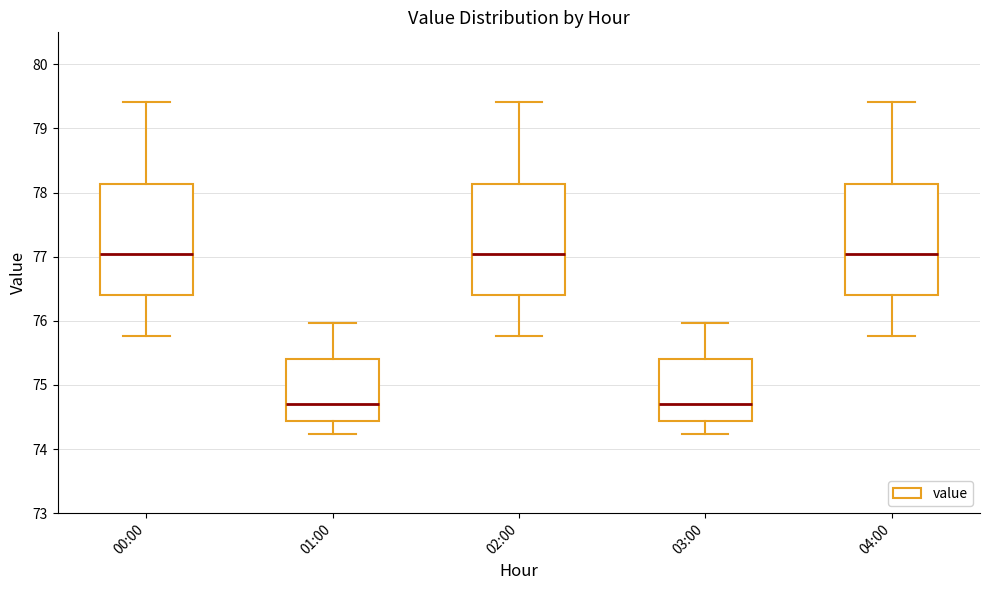

Where is the lower edge of the box for 03:00 on the y-axis? The values are not printed on the chart, so give them approximately, as read against the axis.

74.4